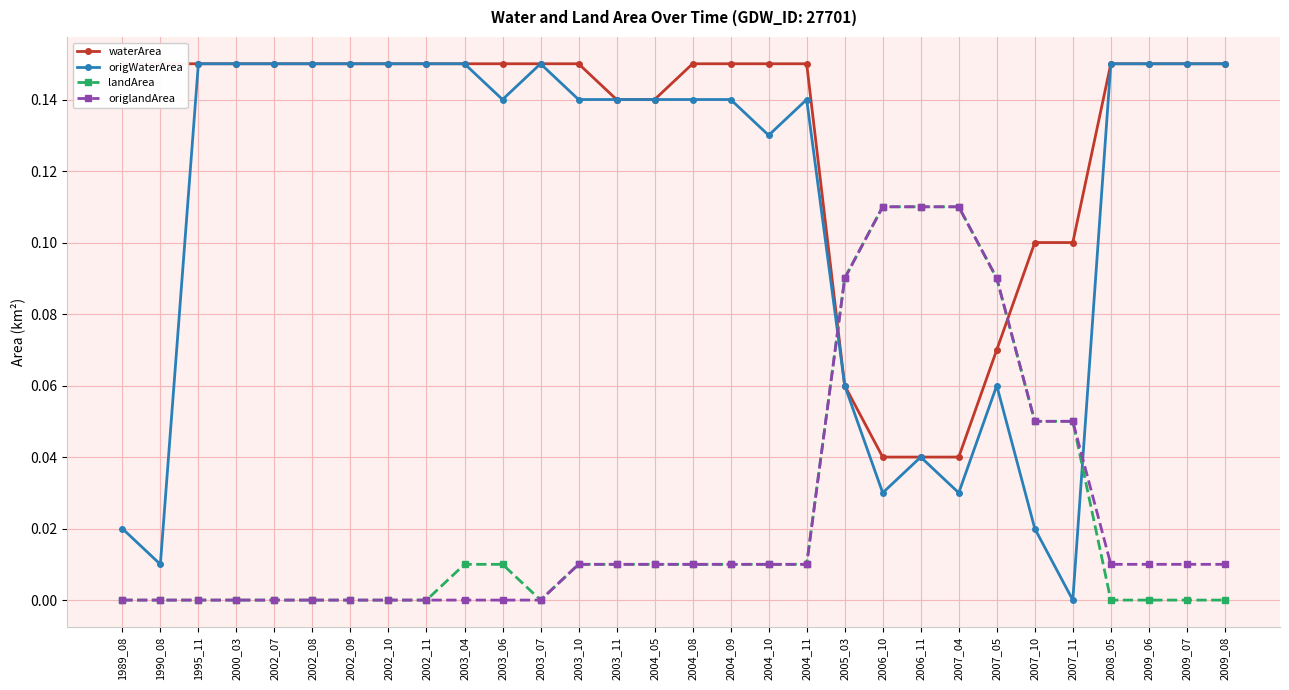

Between which two adjacent categories do origlandArea and waterArea first intersect?

2004_11 and 2005_03